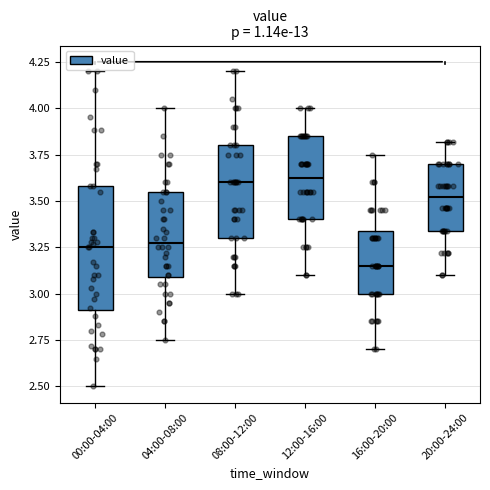

Reading left to right, read every box against the y-axis: the position of its median line, the range the box covers, and the ends of its whiskers. The values are not printed on the chart, so give them approximately, as read against the axis.

00:00-04:00: median 3.25, box 2.90 to 3.60, whiskers 2.50 to 4.20
04:00-08:00: median 3.30, box 3.10 to 3.55, whiskers 2.75 to 4.00
08:00-12:00: median 3.60, box 3.30 to 3.80, whiskers 3.00 to 4.20
12:00-16:00: median 3.65, box 3.40 to 3.85, whiskers 3.10 to 4.00
16:00-20:00: median 3.15, box 3.00 to 3.35, whiskers 2.70 to 3.75
20:00-24:00: median 3.50, box 3.35 to 3.70, whiskers 3.10 to 3.80